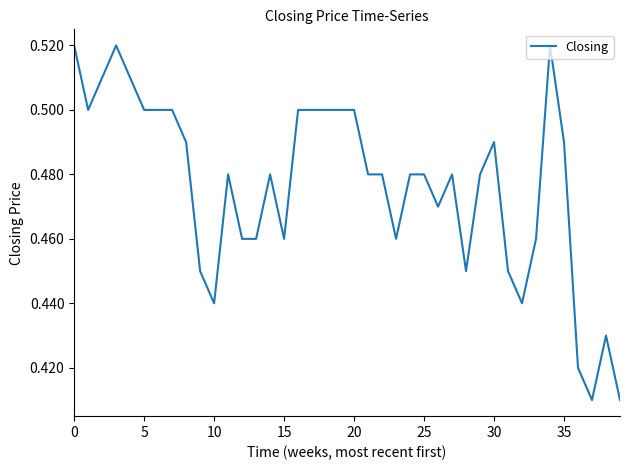

What is the difference between the second highest and minimum values?

0.1